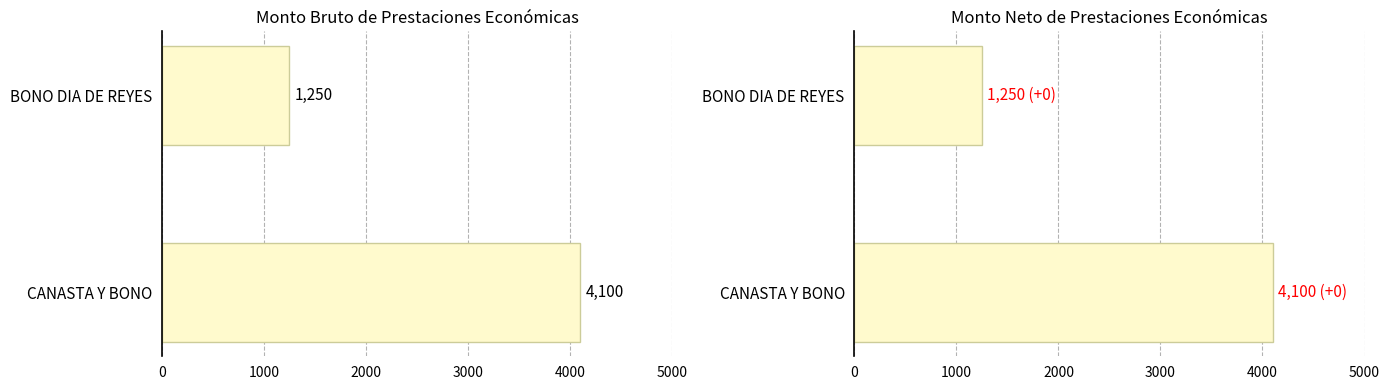

What is the value of the Monto neto bar at the 1st from the left?

1250